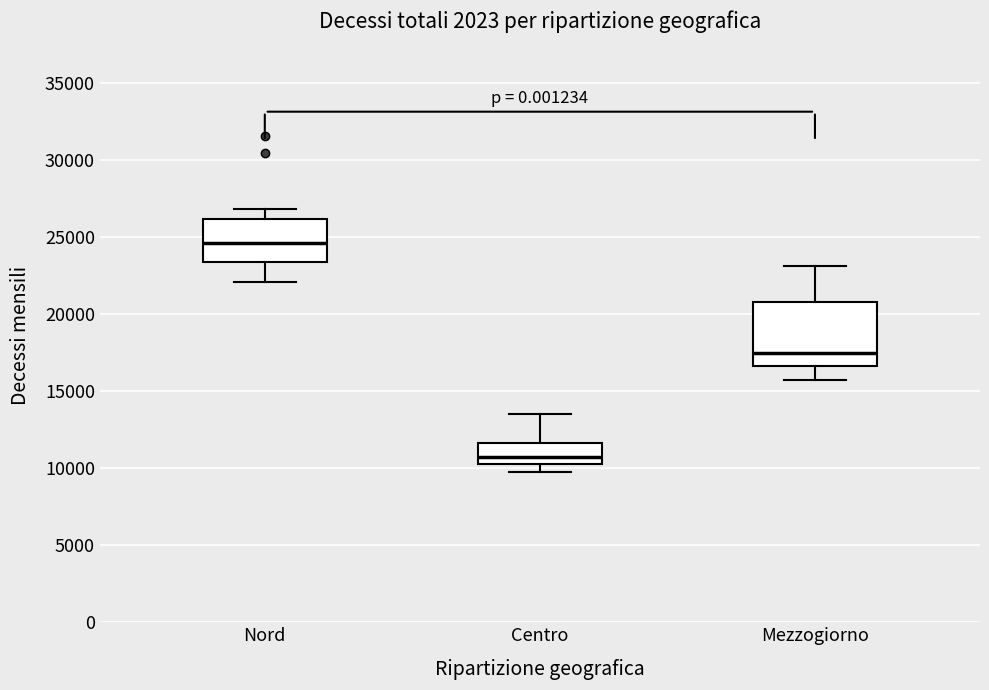

Where does the lower whisker of the box for Nord end on the y-axis? The values are not printed on the chart, so give them approximately, as read against the axis.

22000